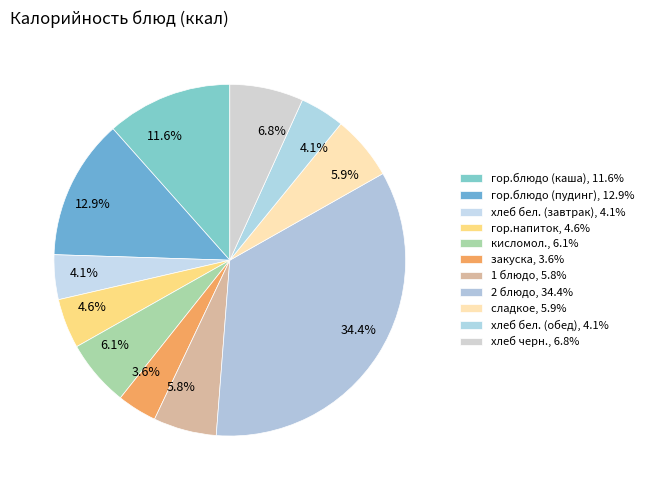

To the nearest percent, what is the combined percentage of хлеб бел. (обед) and гор.блюдо (каша)?

16%